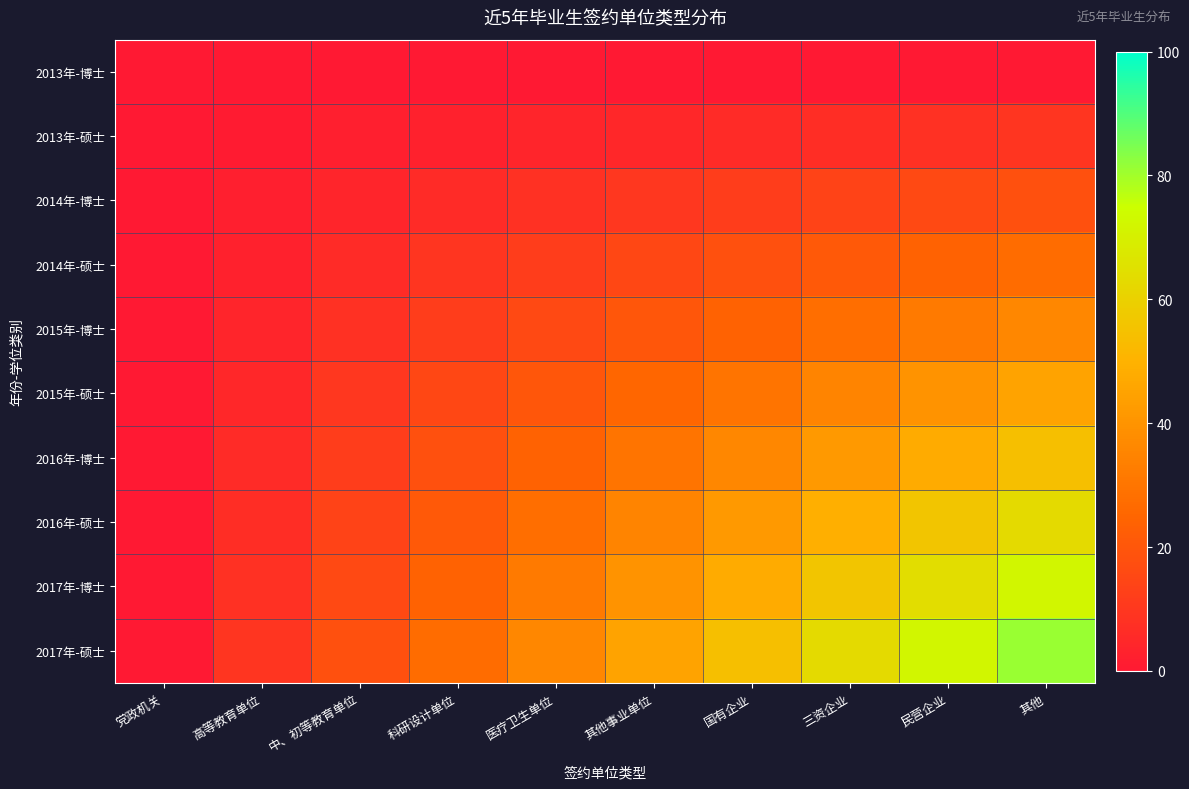

Which series has the largest range (max minus min)?

2017年-硕士